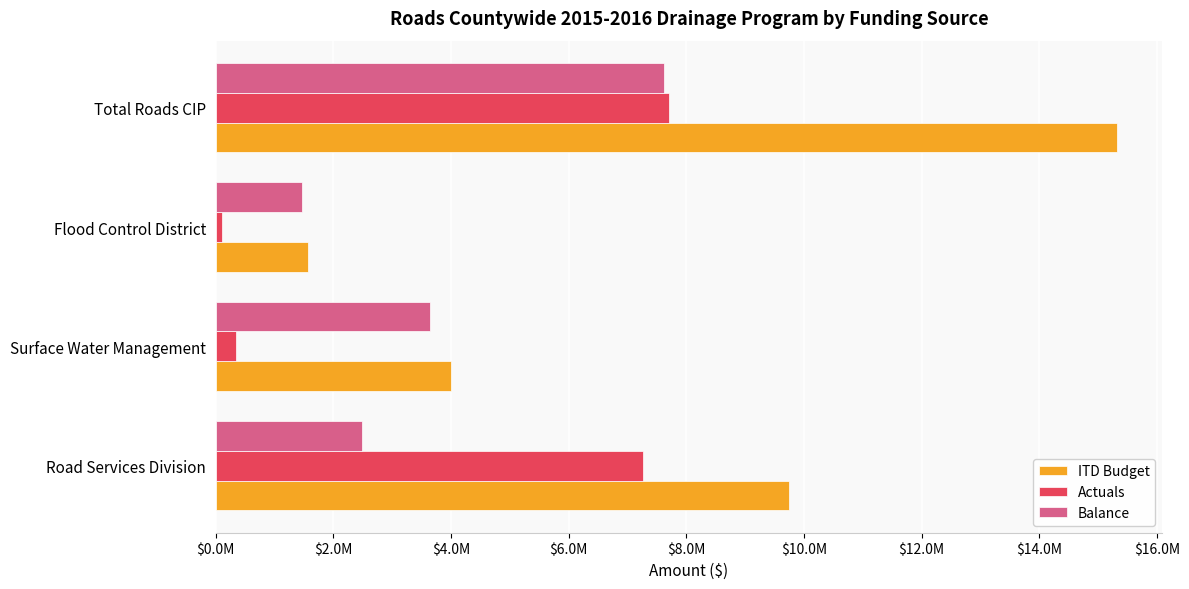

At which label is Balance closest to 4543179?

Surface Water Management